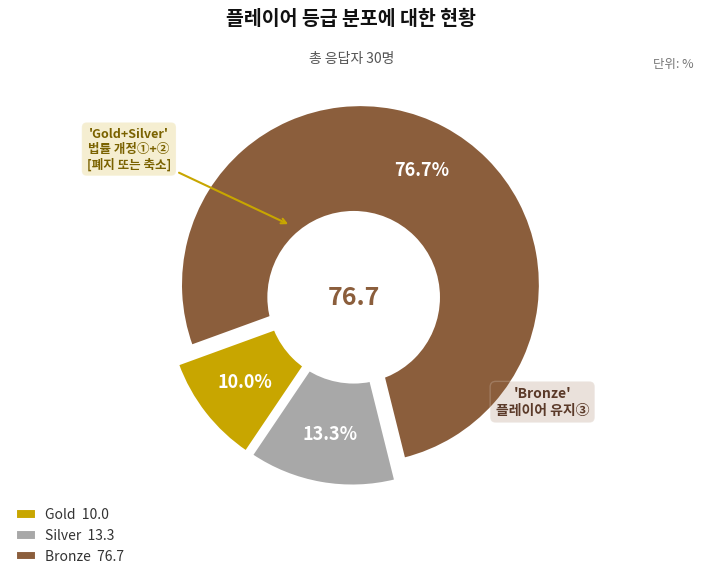

To the nearest percent, what is the difference between the largest and smallest slice percentages?

67%